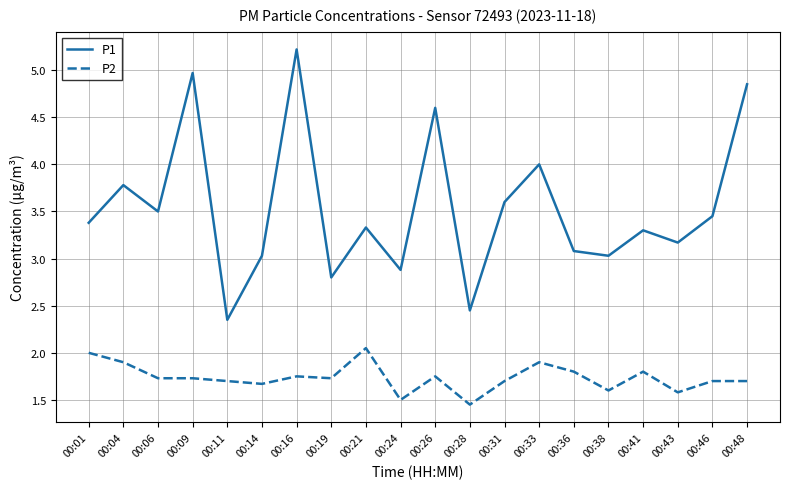

At which category does P1 reach its first local peak?

00:04